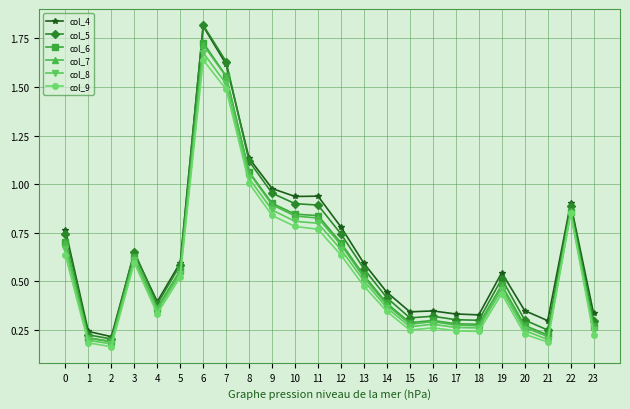

Which category has the highest value in the col_4 series?

6